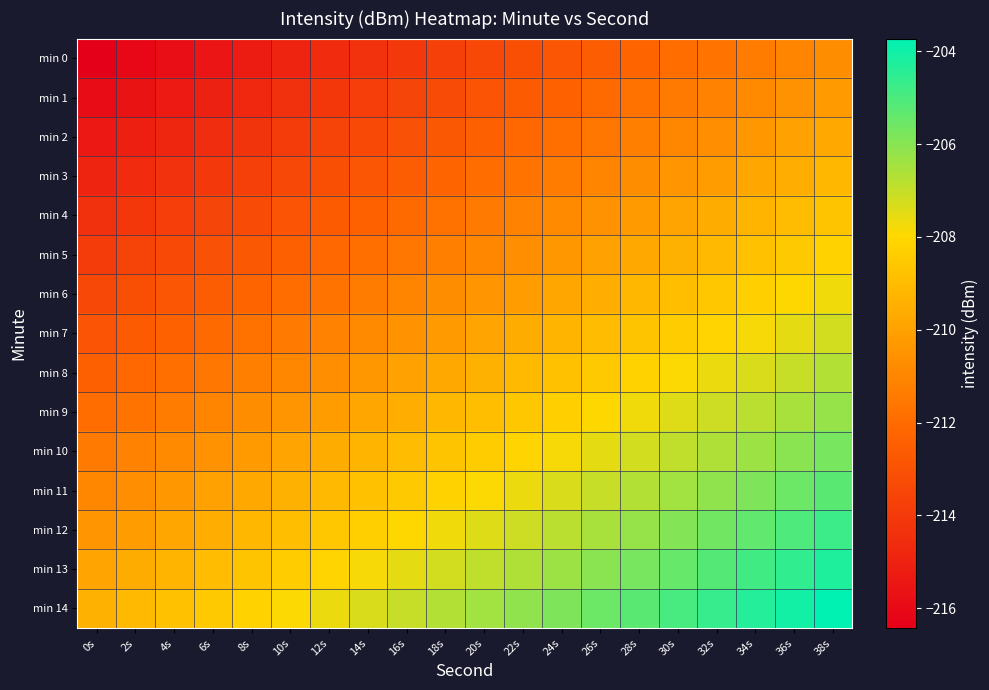

Rank the series at 26s from highest to lowest value.

min 14, min 13, min 12, min 11, min 10, min 9, min 8, min 7, min 6, min 5, min 4, min 3, min 2, min 1, min 0